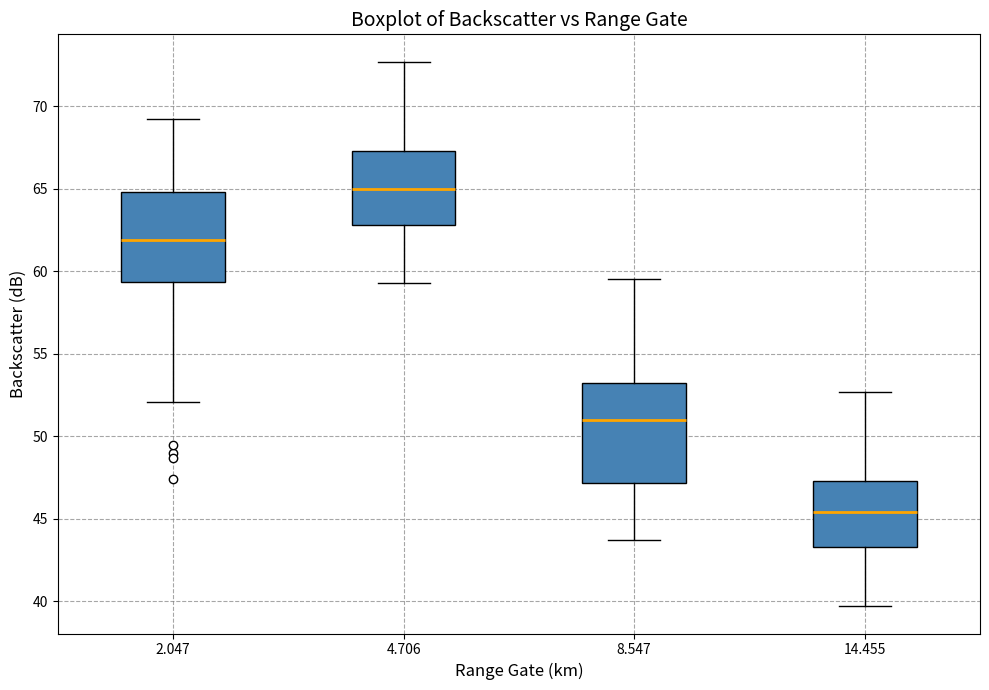

Which box has the lowest median line?

14.455